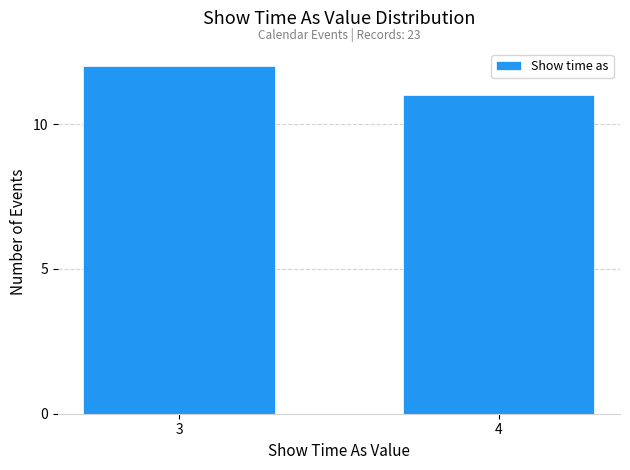

Reading left to right, list all the values displayed in this chart.

12	11